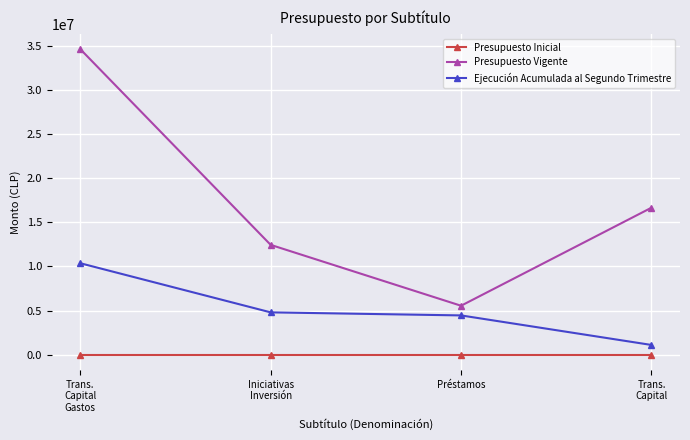

Reading right to left, extract all data points from this chart.

Presupuesto Inicial: 0	0	0	0
Presupuesto Vigente: 16662285	5541815	12447758	34651858
Ejecución Acumulada al Segundo Trimestre: 1093074	4444096	4790813	10363835